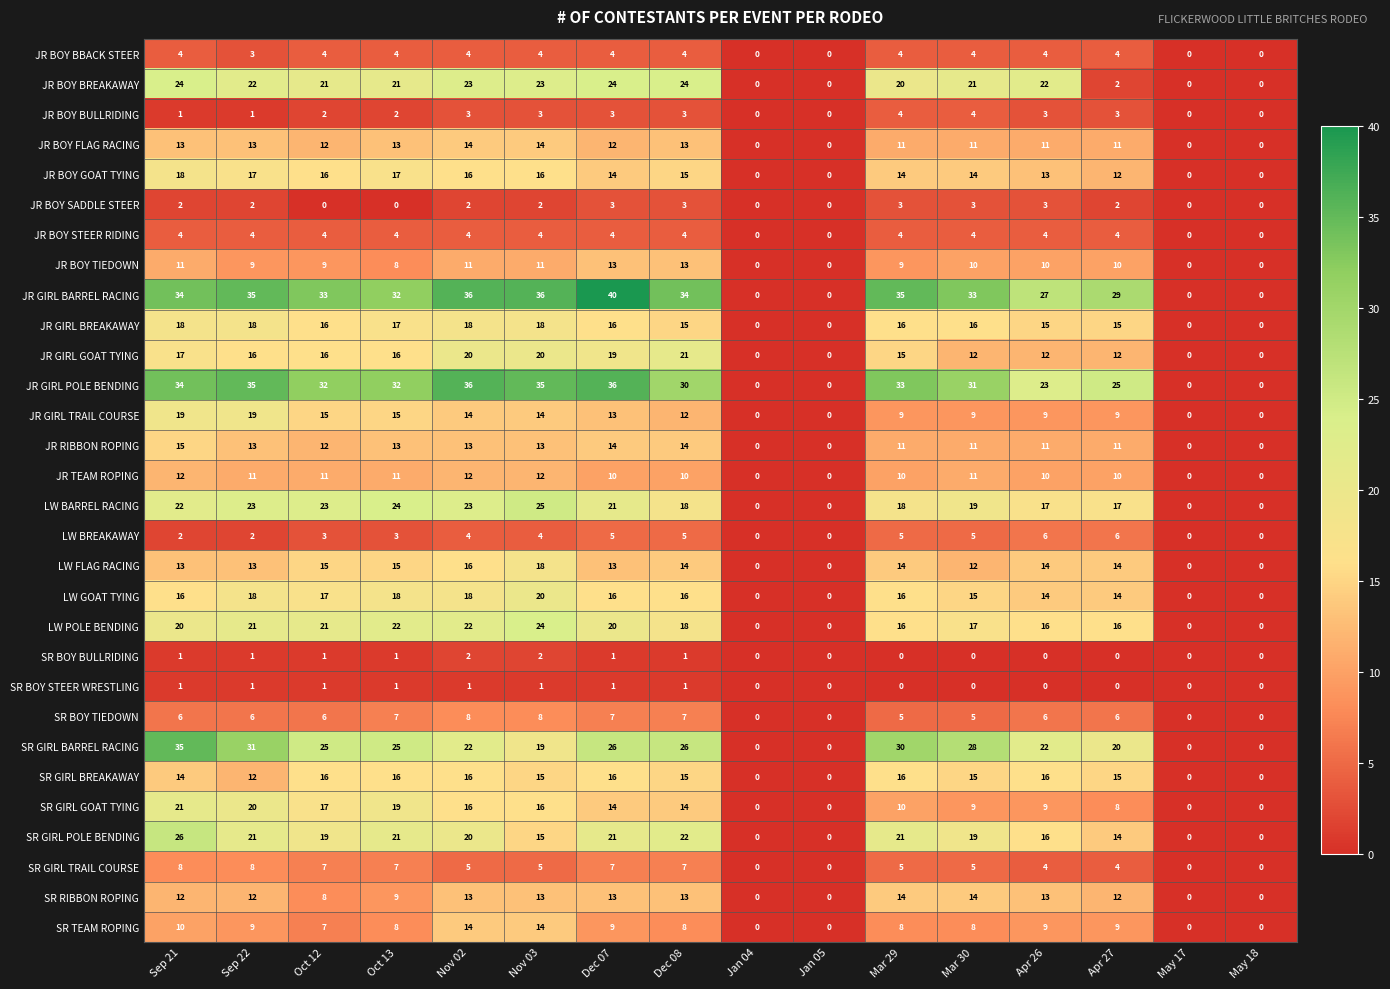

How many positive values does the JR BOY BREAKAWAY series have?

12